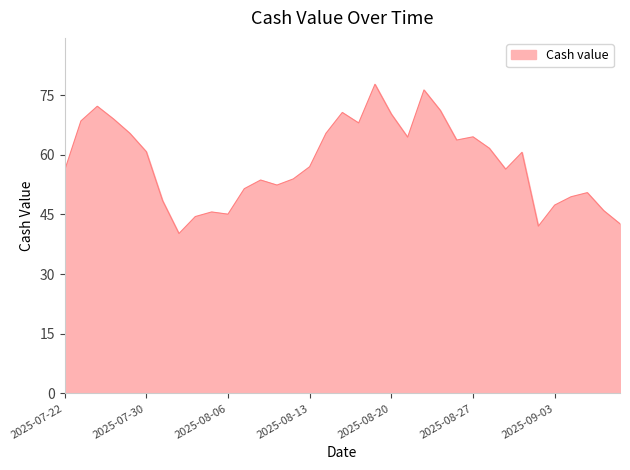

What is the minimum value shown in the chart?

40.2